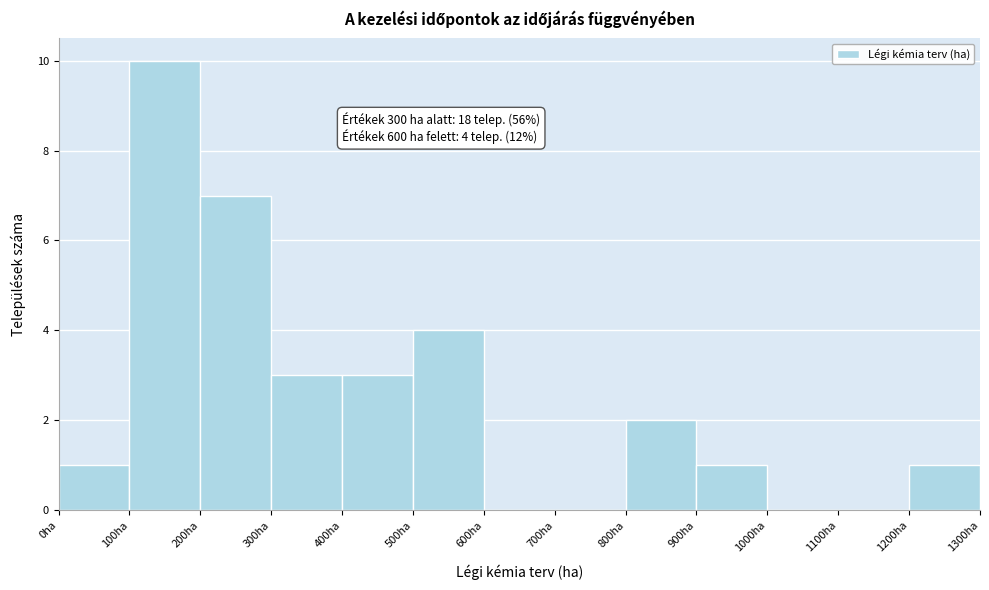

Over which range of the x-axis is the bar tallest?

100 to 200